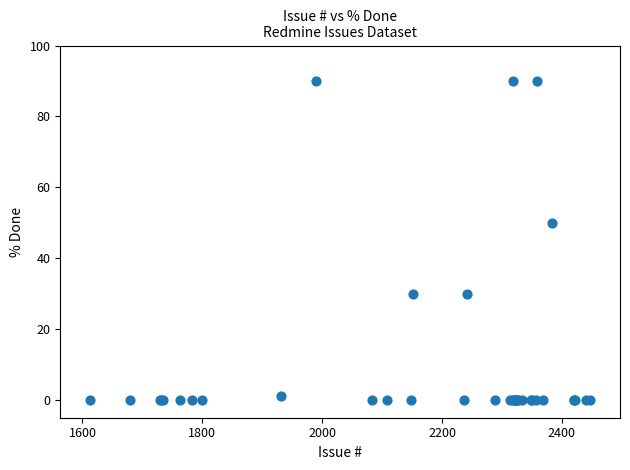

What Y value in the scatter plot is closest to 45?

50